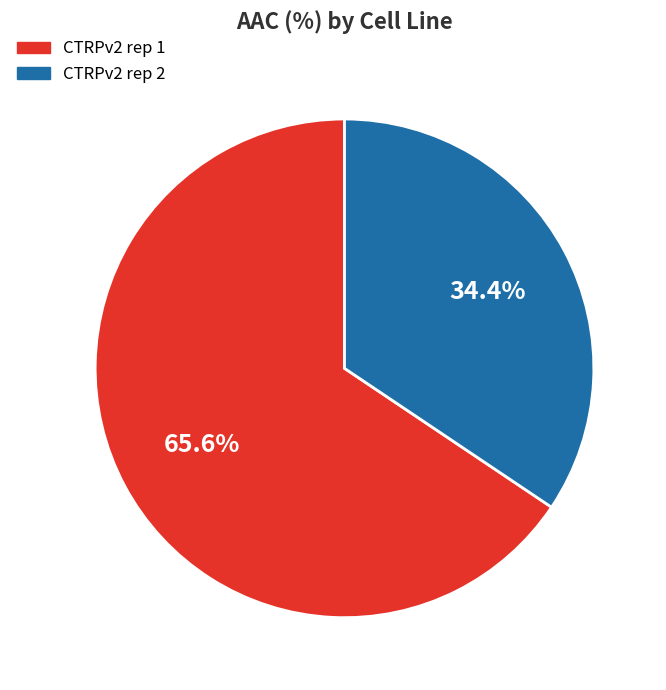

How many segments does this pie chart have?

2